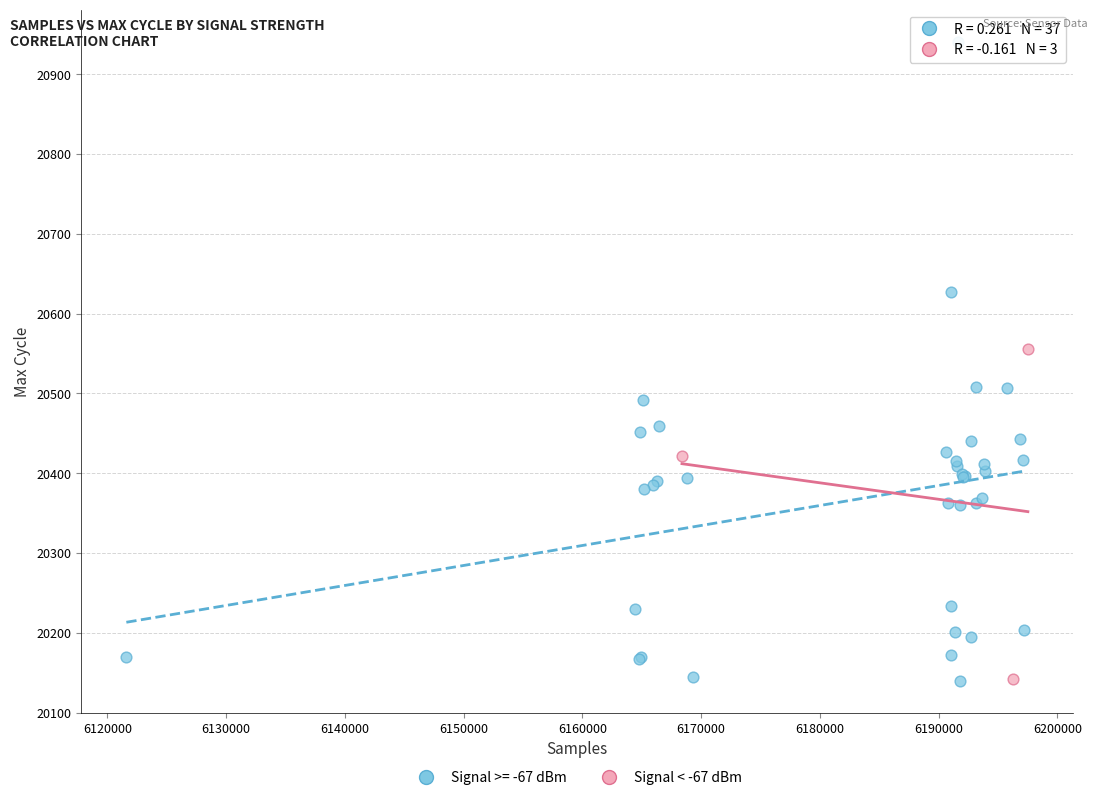

Which series reaches the maximum Y coordinate?

Signal >= -67 dBm